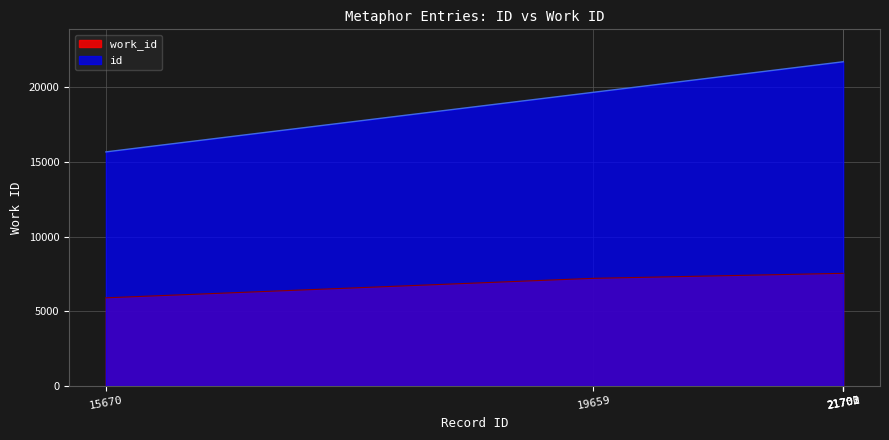

What value does the id series have at 19659?

19659